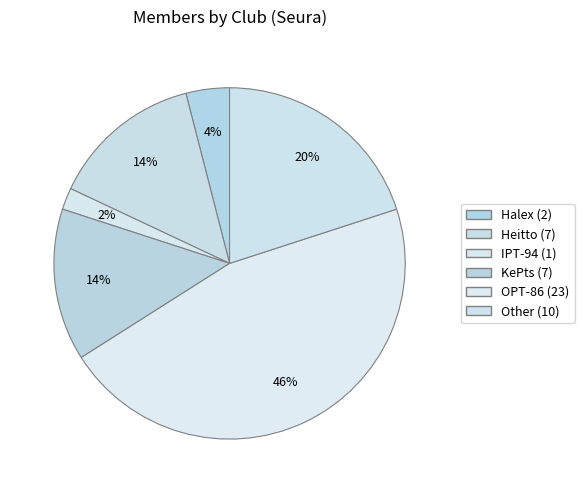

What percentage is the Halex slice, to the nearest percent?

4%